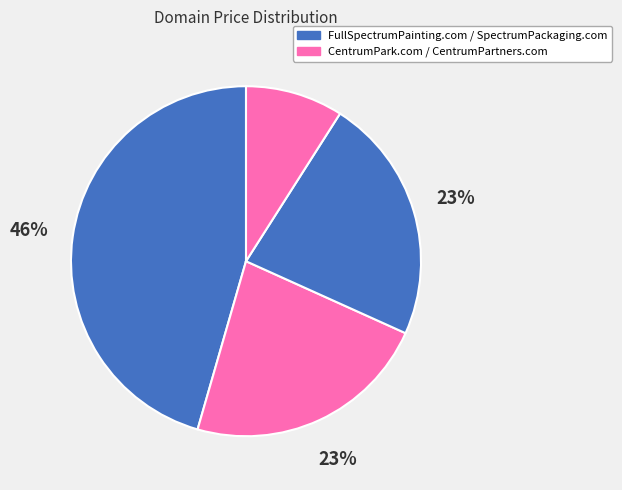

Count the number of slices in the pie.

4